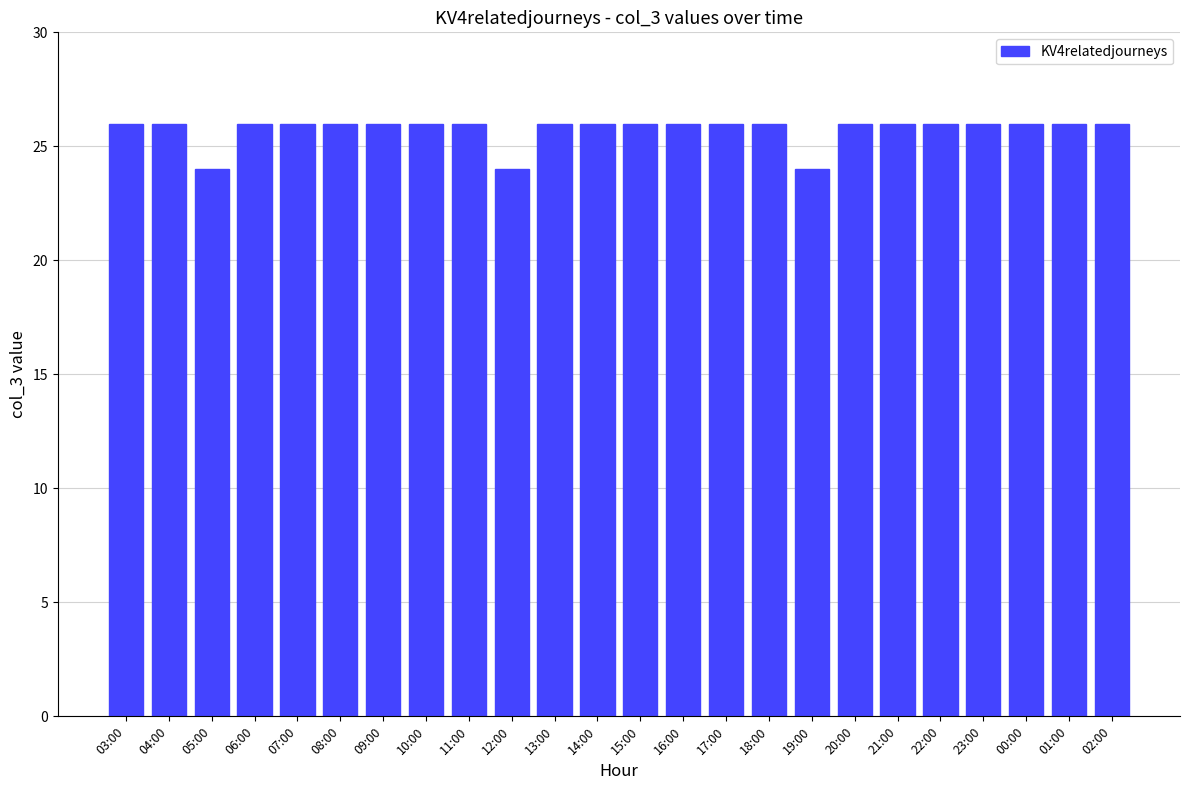

Reading left to right, list all the values displayed in this chart.

03:00=26	04:00=26	05:00=24	06:00=26	07:00=26	08:00=26	09:00=26	10:00=26	11:00=26	12:00=24	13:00=26	14:00=26	15:00=26	16:00=26	17:00=26	18:00=26	19:00=24	20:00=26	21:00=26	22:00=26	23:00=26	00:00=26	01:00=26	02:00=26